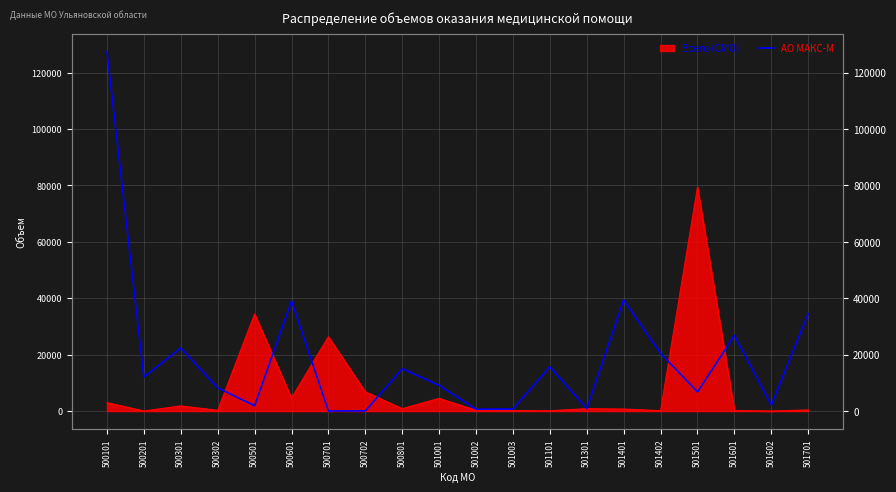

What is the sum of all values?

383401